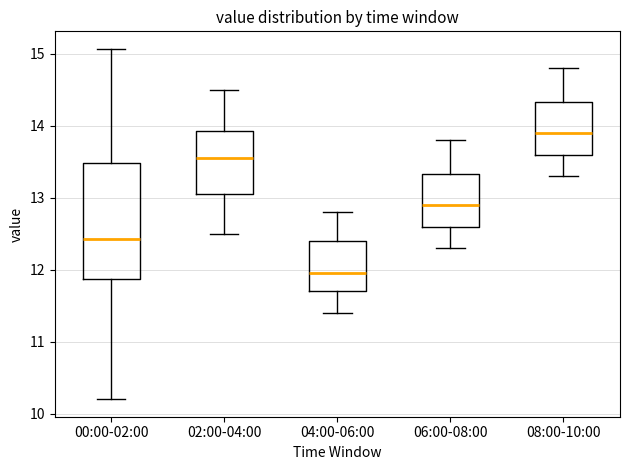

Where is the upper edge of the box for 00:00-02:00 on the y-axis? The values are not printed on the chart, so give them approximately, as read against the axis.

13.5